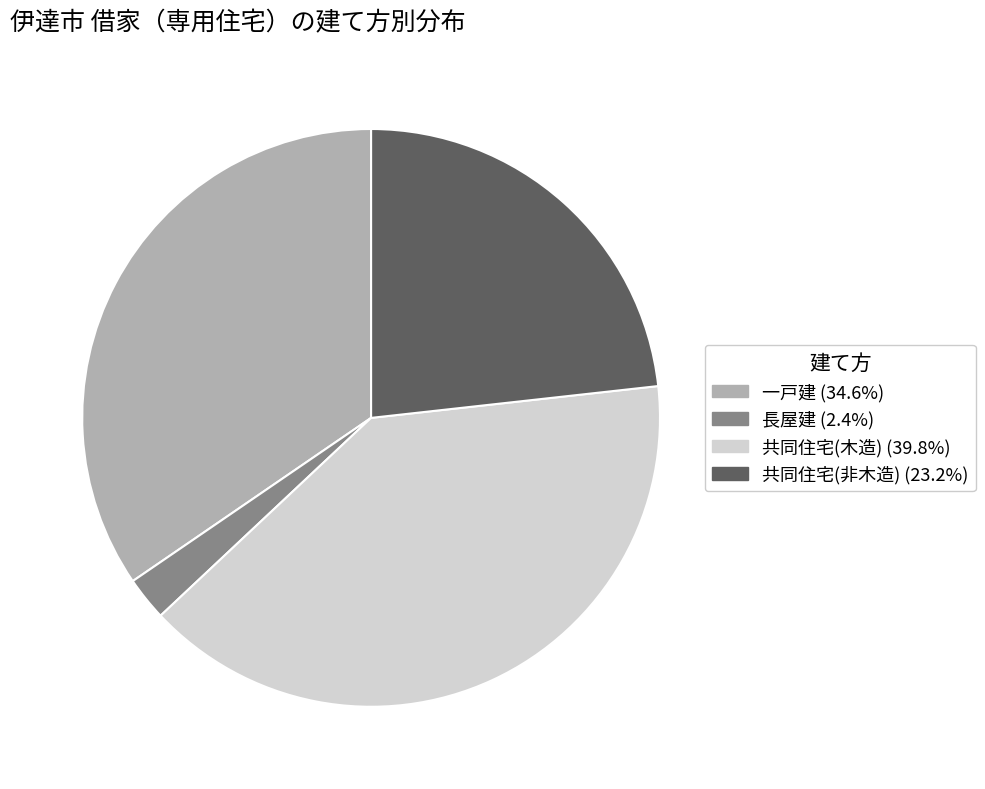

Is it true that 一戸建 is 48% of the pie?

False